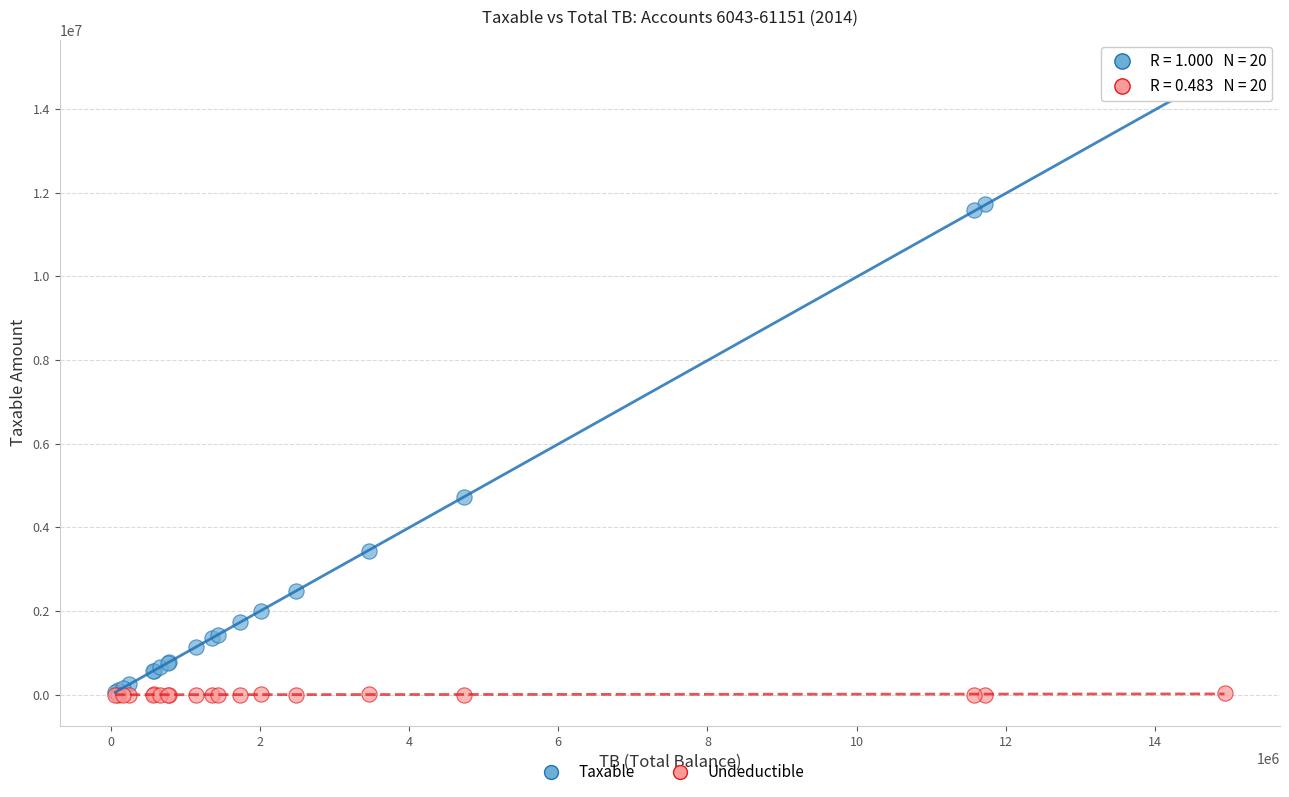

Across all series, what Y value is closest to 7443929?

4731146.9